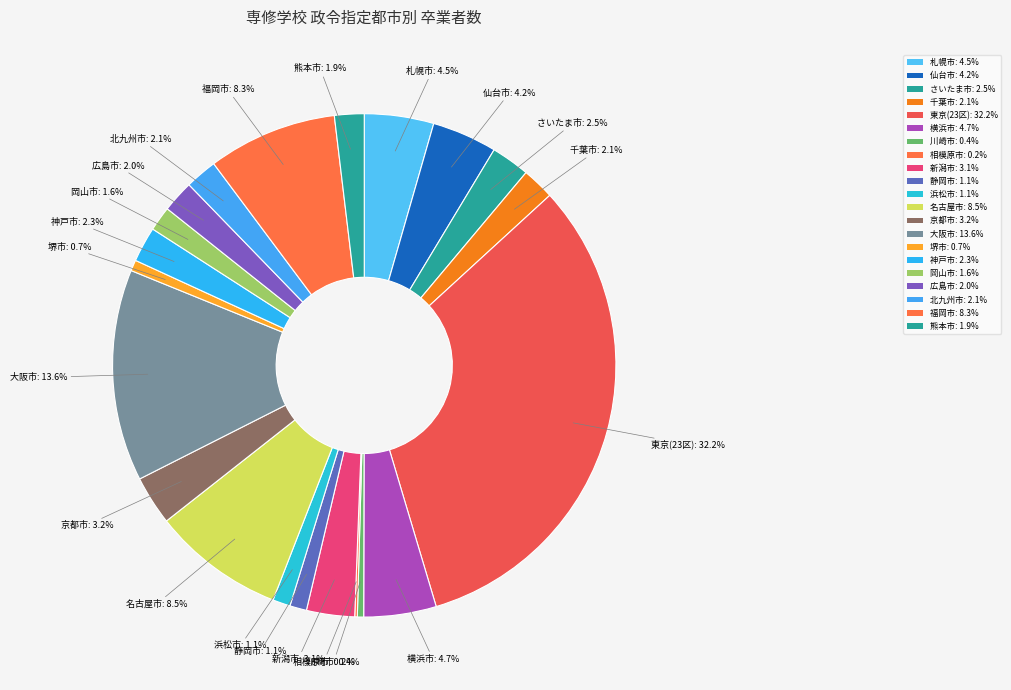

Count the number of slices in the pie.

21